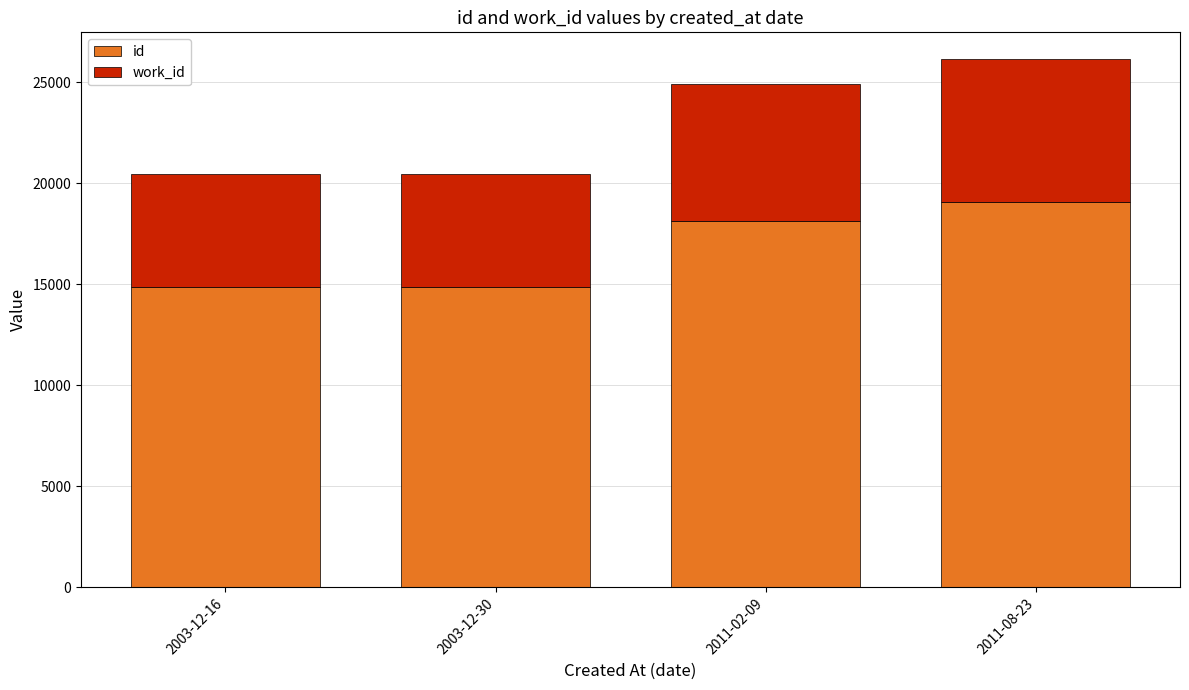

What is the sum of all id values?

66938